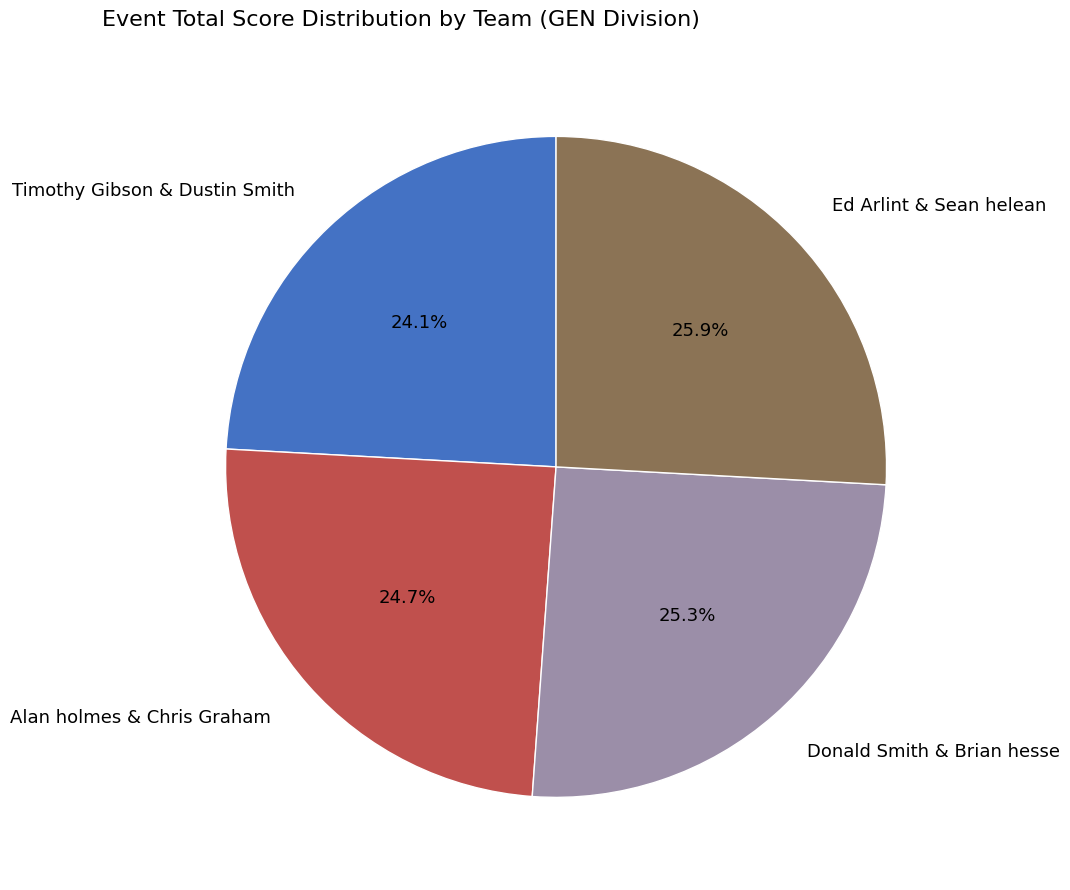

Does Alan holmes & Chris Graham represent more than half of the total?

No